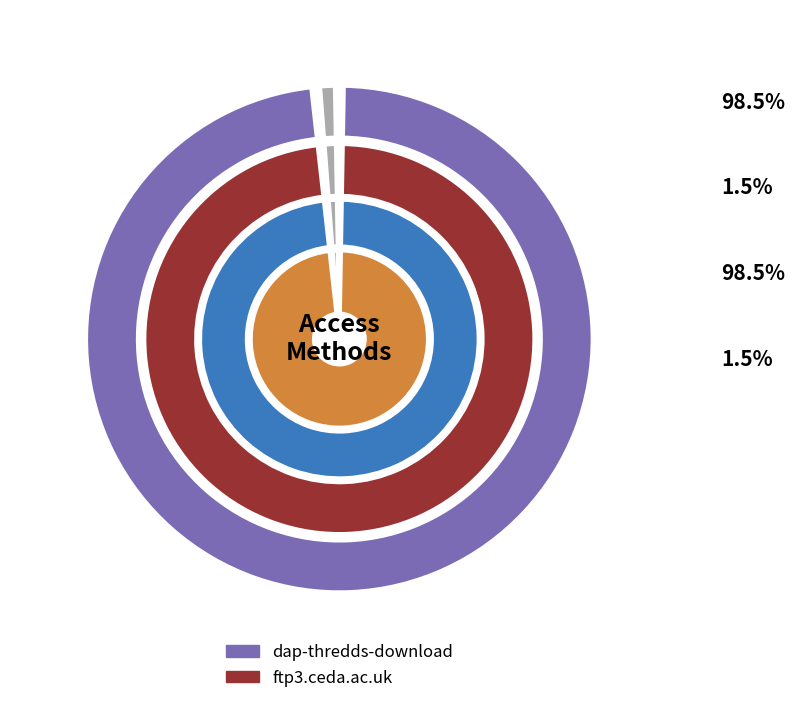

To the nearest percent, what is the combined percentage of dap-thredds-download and ftp3.ceda.ac.uk?

100%